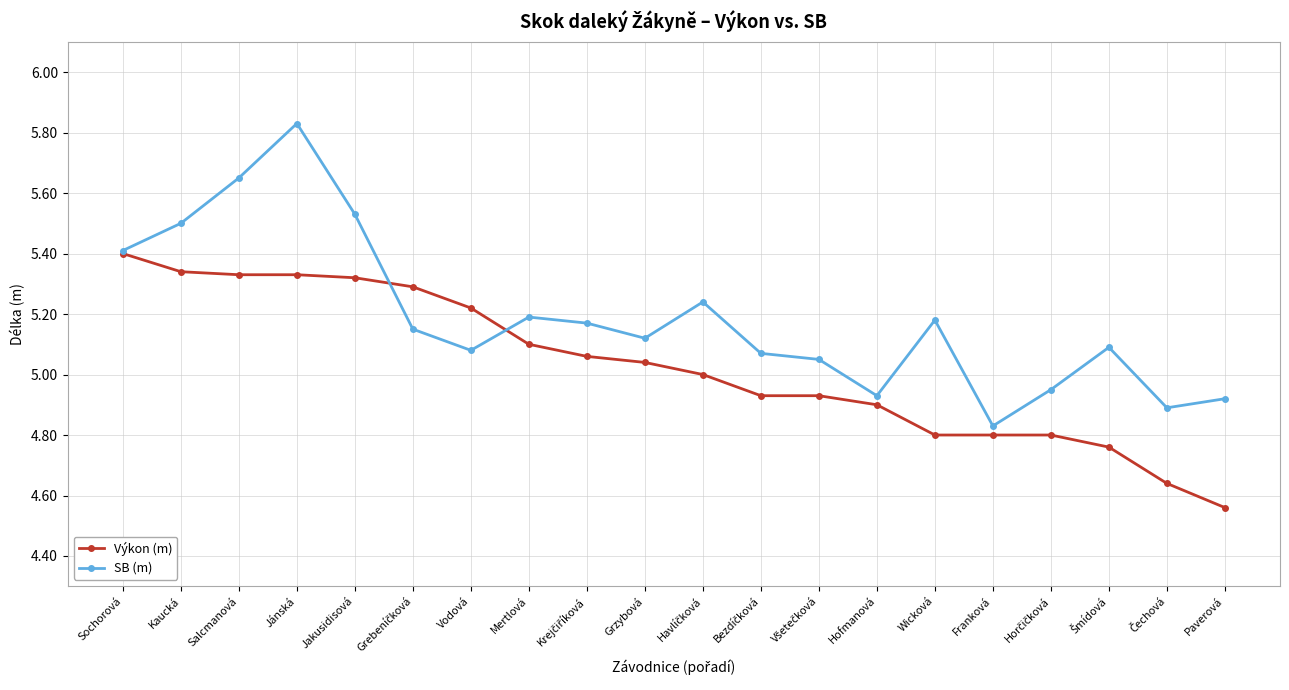

The value of Výkon (m) at Vodová is 8.0. True or false?

False